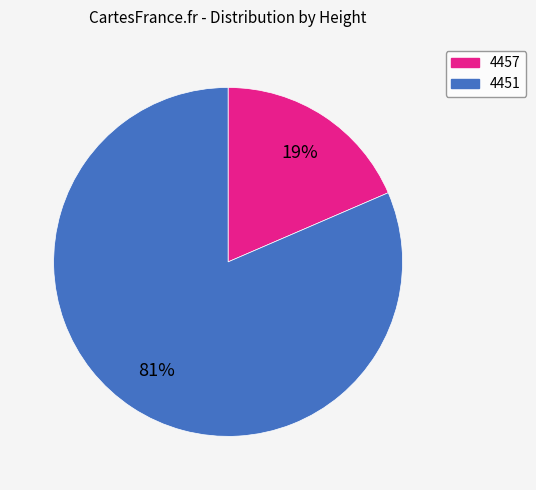

Count the number of slices in the pie.

2